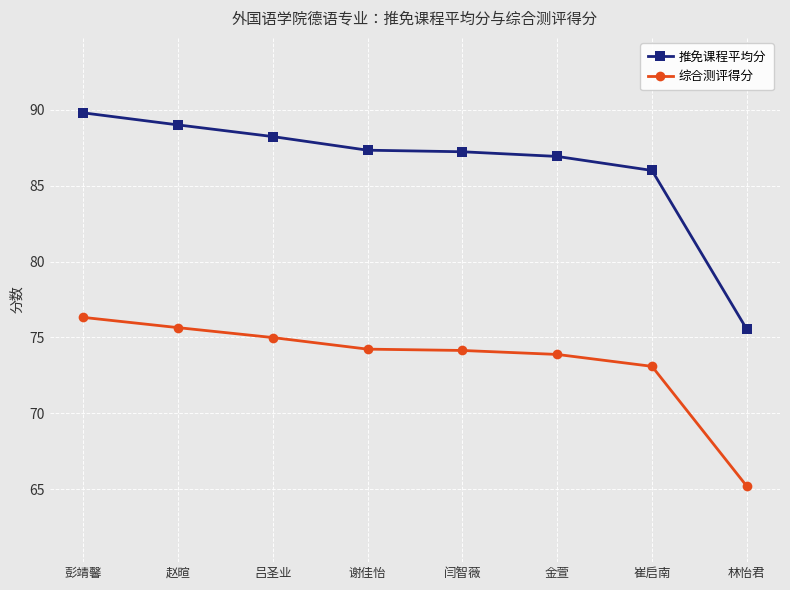

How many series are shown in this chart?

2